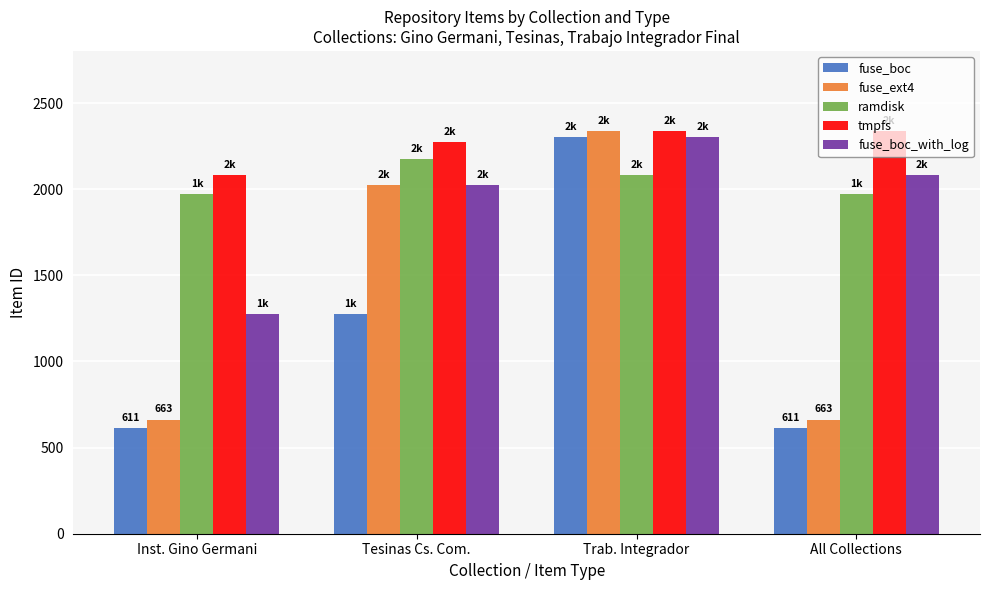

What is the total value across all series at Inst. Gino Germani?

6603